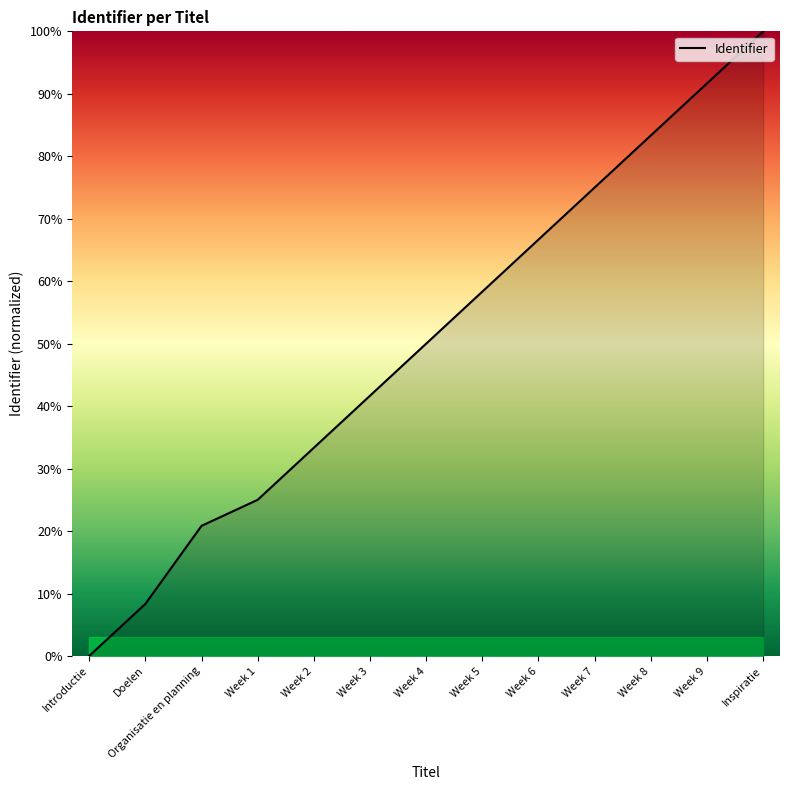

How many series are shown in this chart?

1